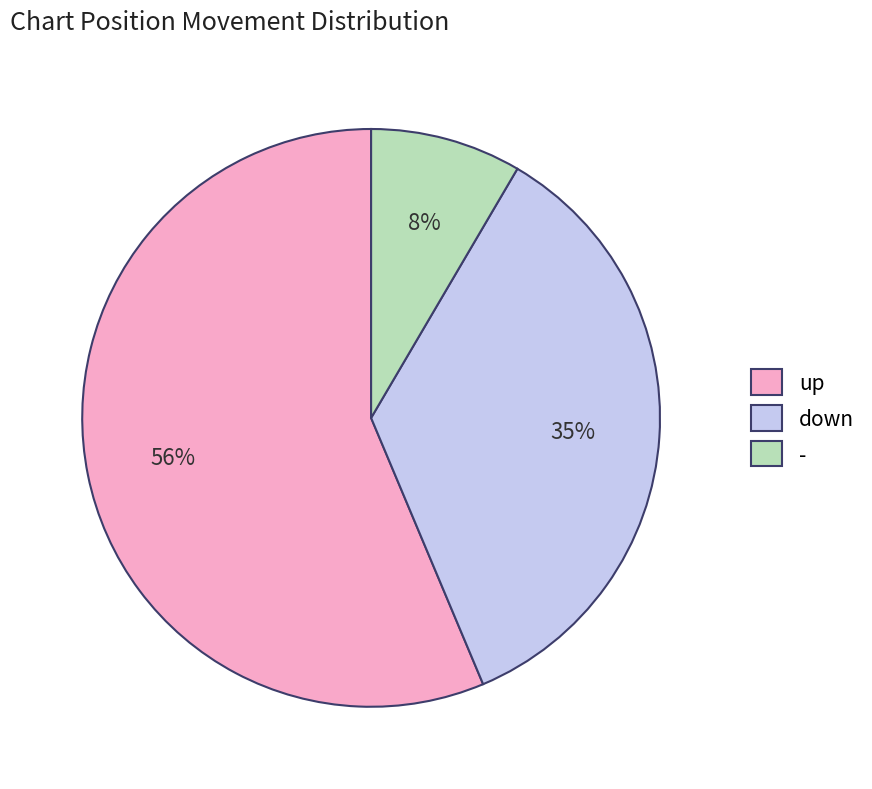

Count the number of slices in the pie.

3